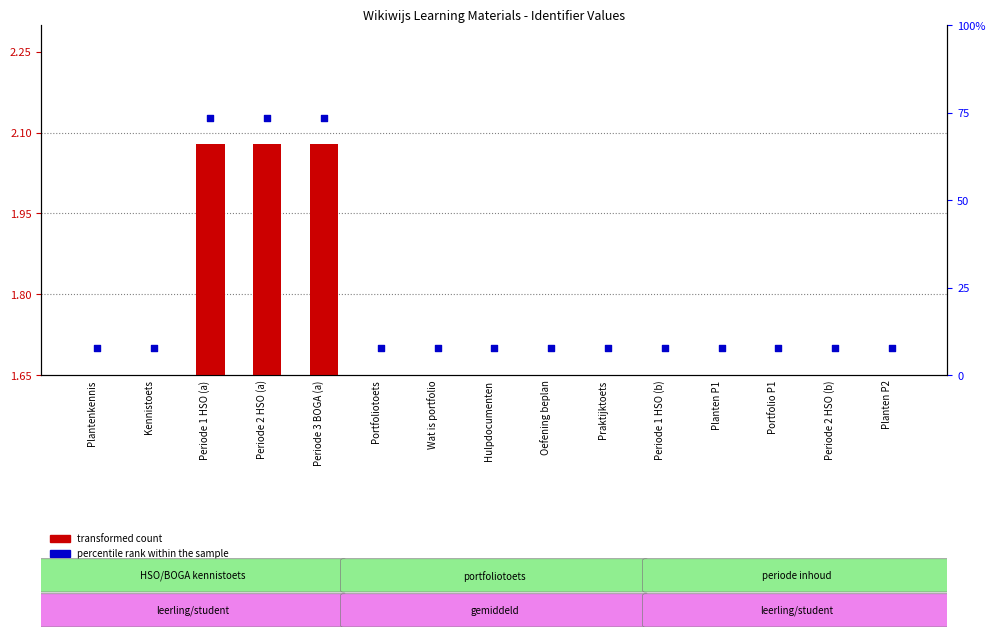

Which series contains the highest Y value?

percentile rank within the sample